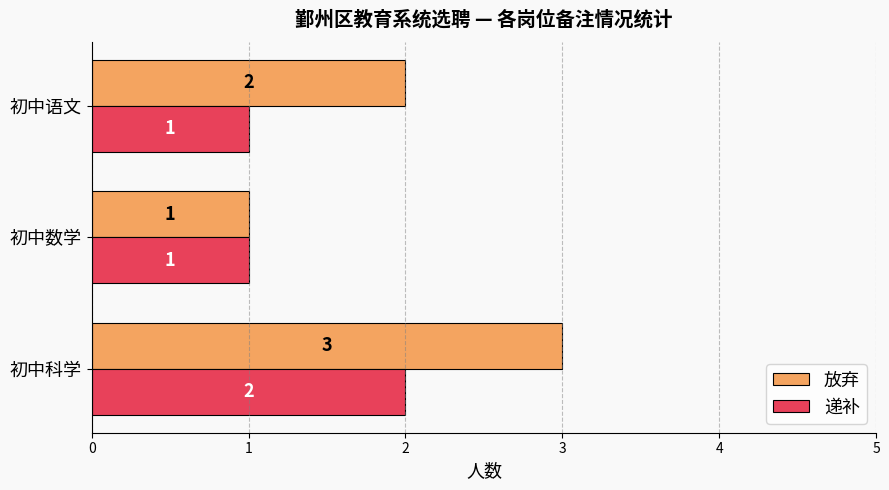

The 递补 series shows 0 at 初中语文. True or false?

False